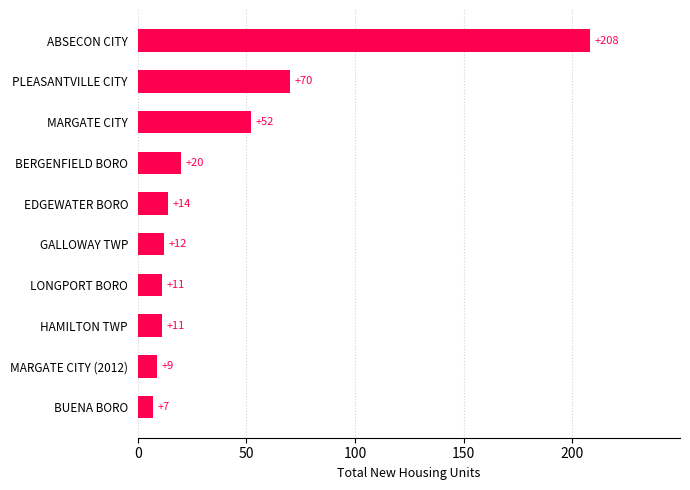

True or false: the data shows 10 at BERGENFIELD BORO.

False